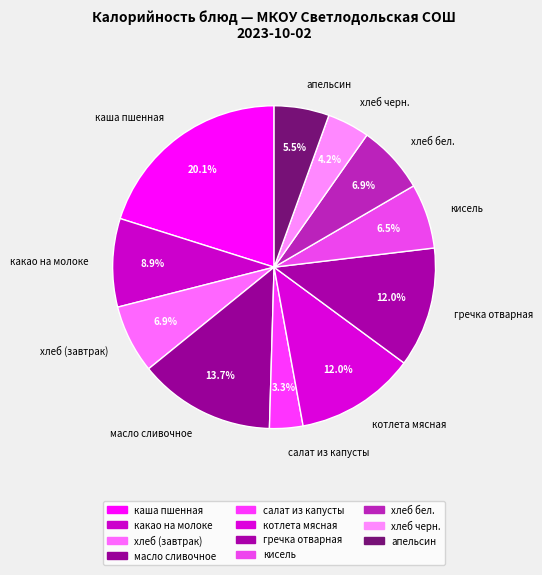

To the nearest percent, what percentage of the pie is какао на молоке?

9%